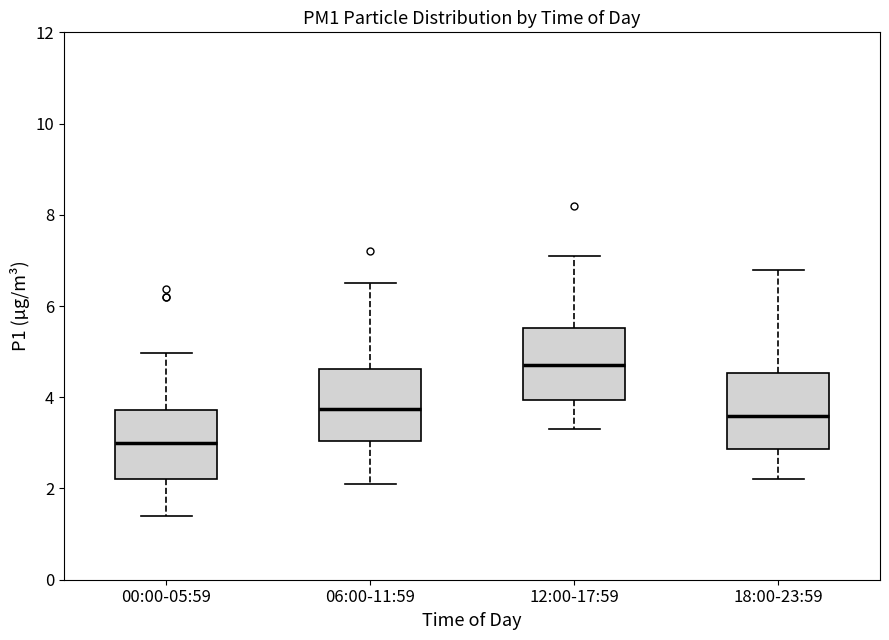

Reading left to right, transcribe this box plot: for each box, give where its median line is, the range the box spans, and where its two whiskers end, as read against the y-axis. The values are not printed on the chart, so give them approximately, as read against the axis.

00:00-05:59: median 3.0, box 2.2 to 3.8, whiskers 1.4 to 5.0
06:00-11:59: median 3.8, box 3.0 to 4.6, whiskers 2.2 to 6.6
12:00-17:59: median 4.8, box 4.0 to 5.6, whiskers 3.4 to 7.2
18:00-23:59: median 3.6, box 2.8 to 4.6, whiskers 2.2 to 6.8